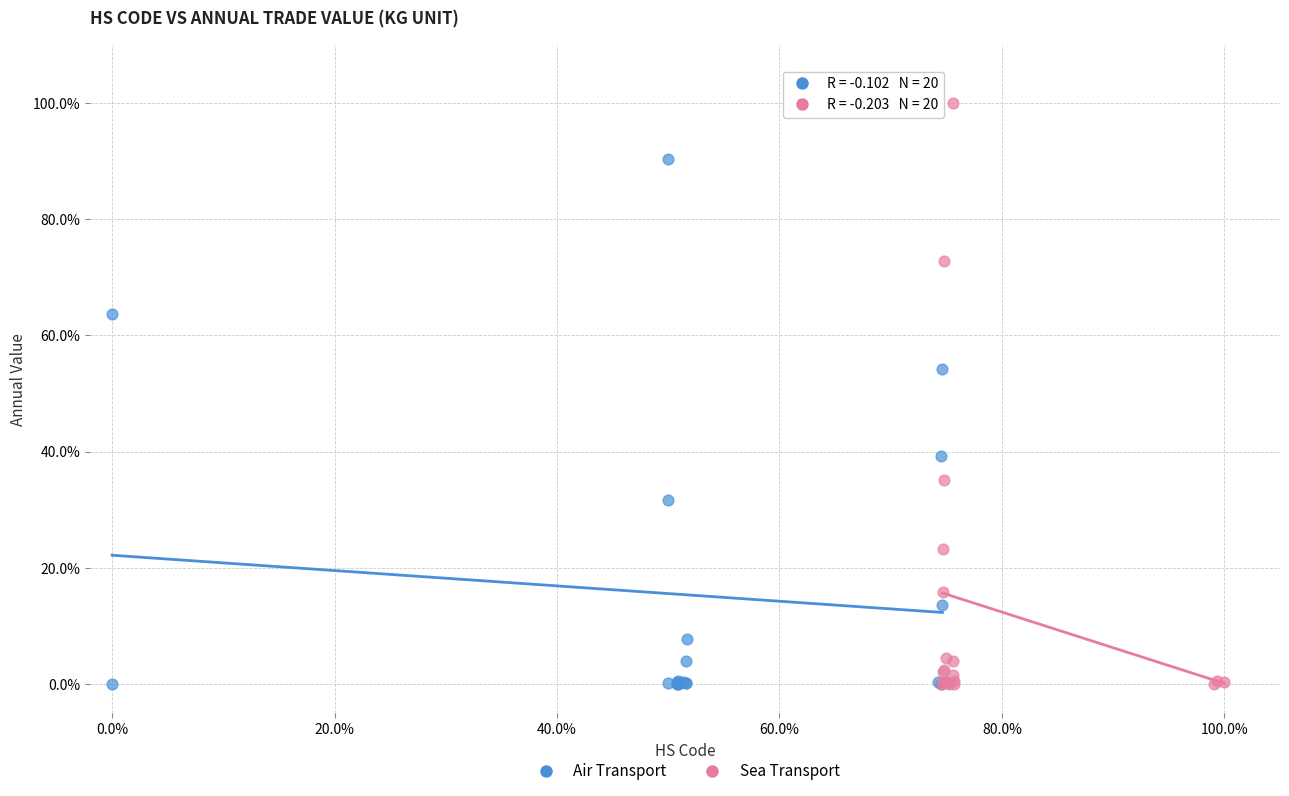

Which series has the largest Y range (max minus min)?

Sea Transport